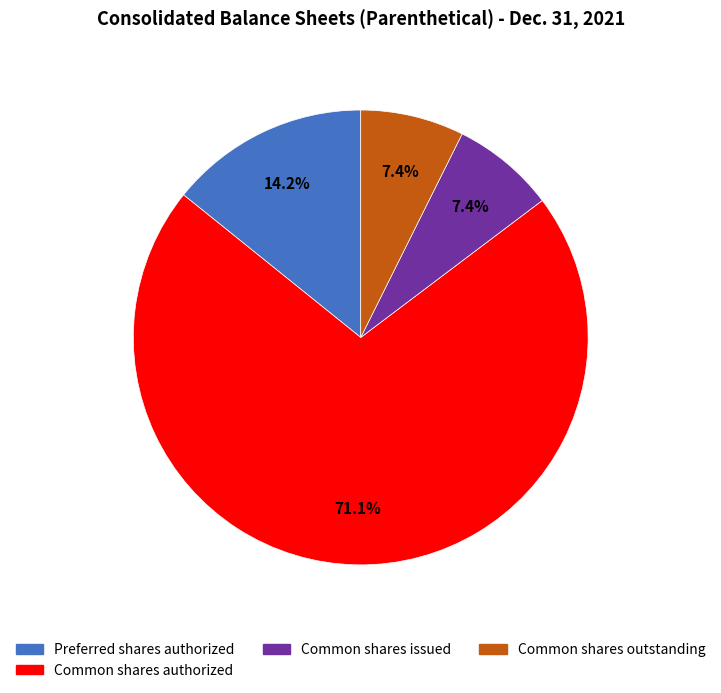

Is there a majority slice in this chart?

Yes